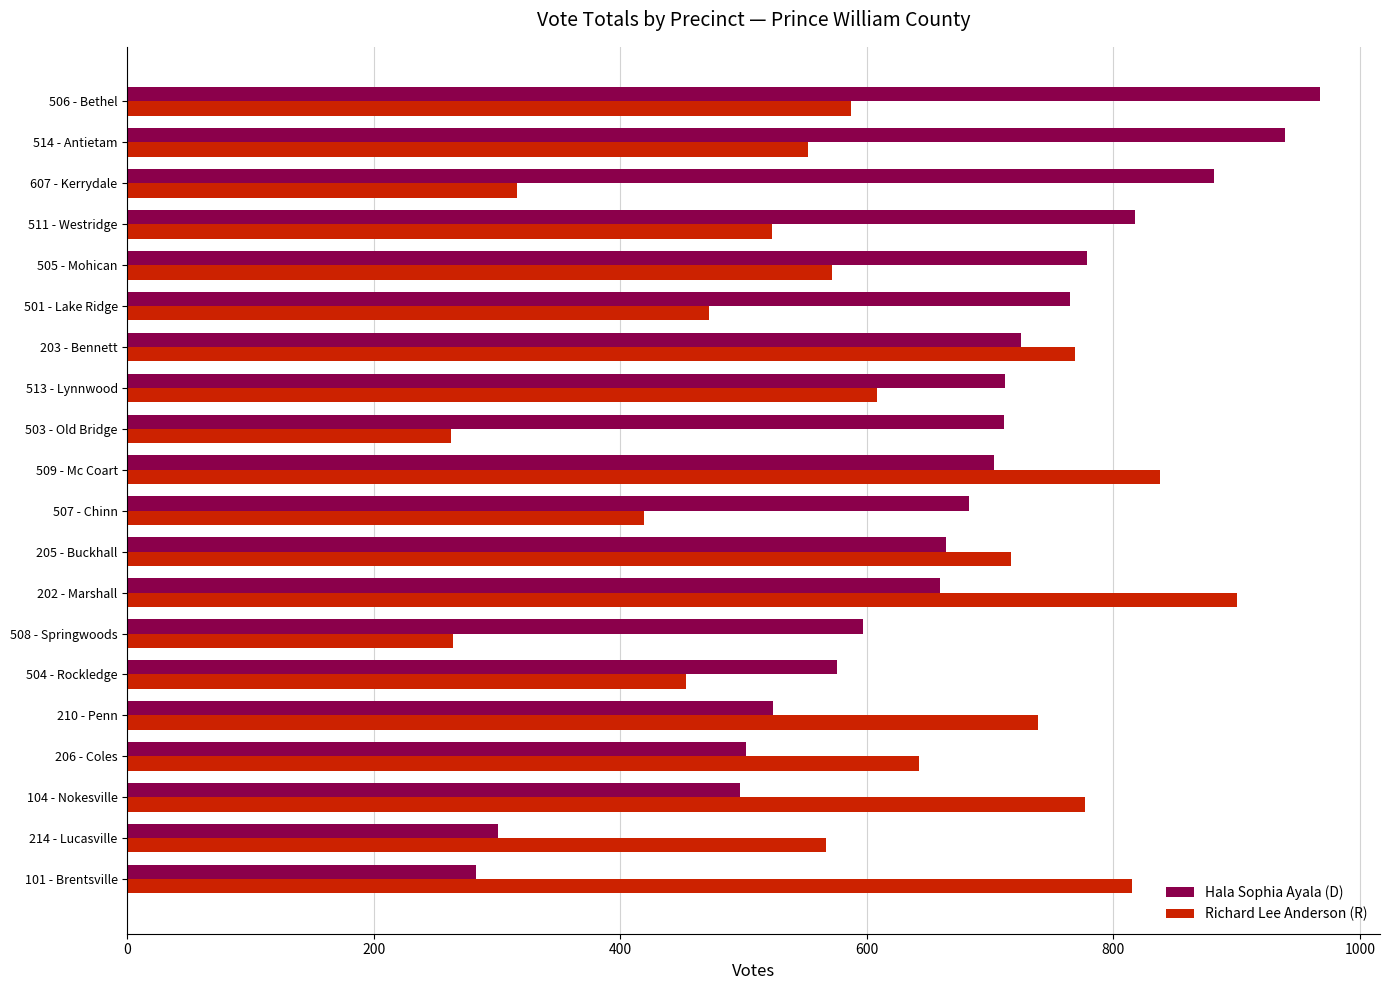

What is the sum of all Richard Lee Anderson (R) values?

11793